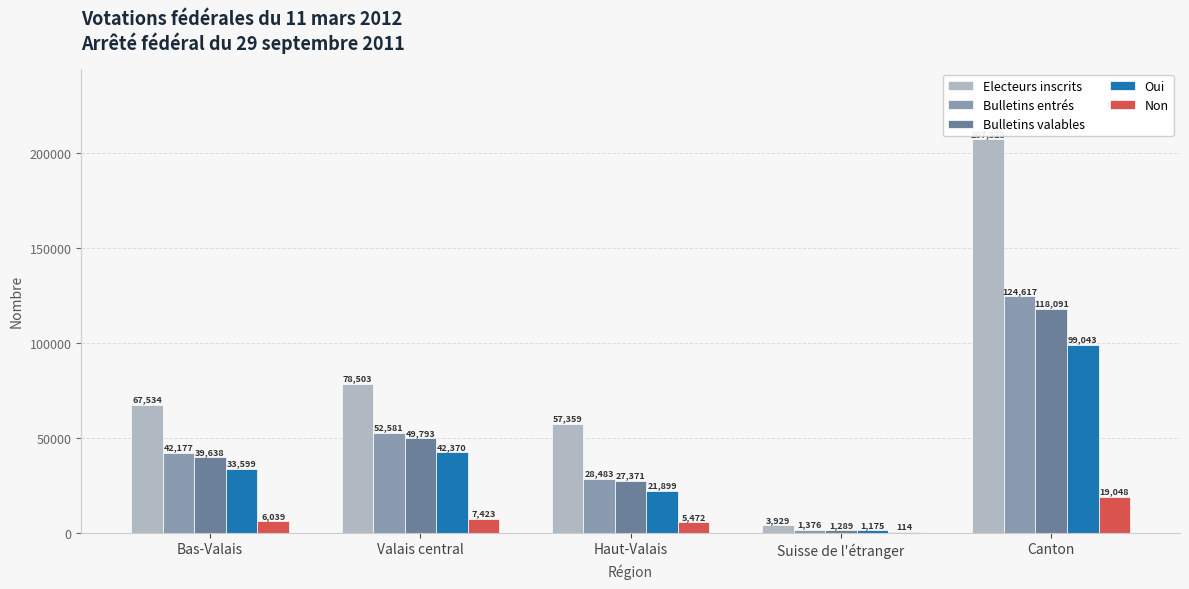

How many series are shown in this chart?

5